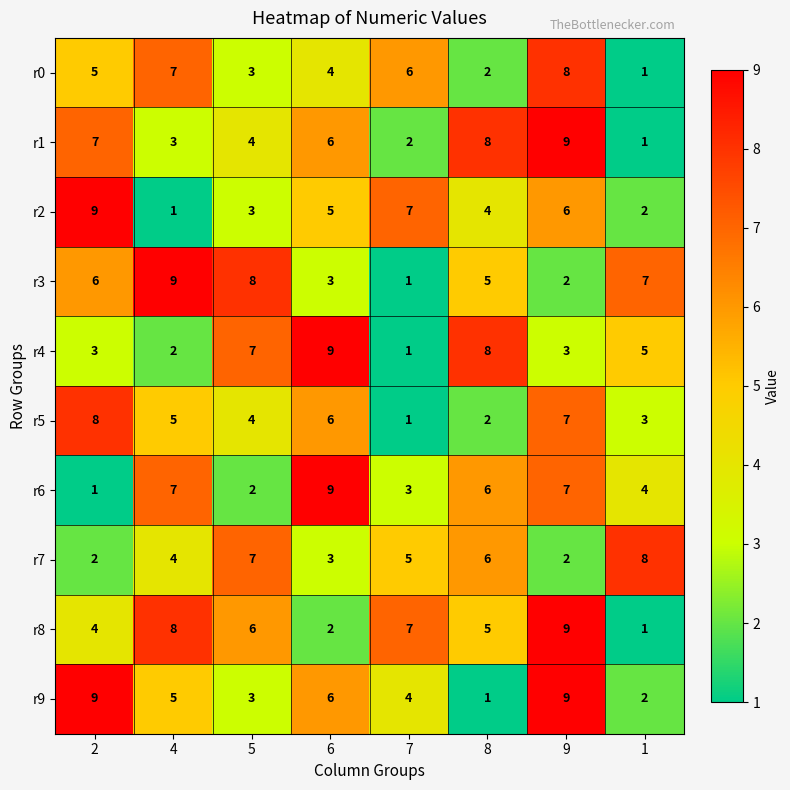

Where does the r8 series first go above 6?

4